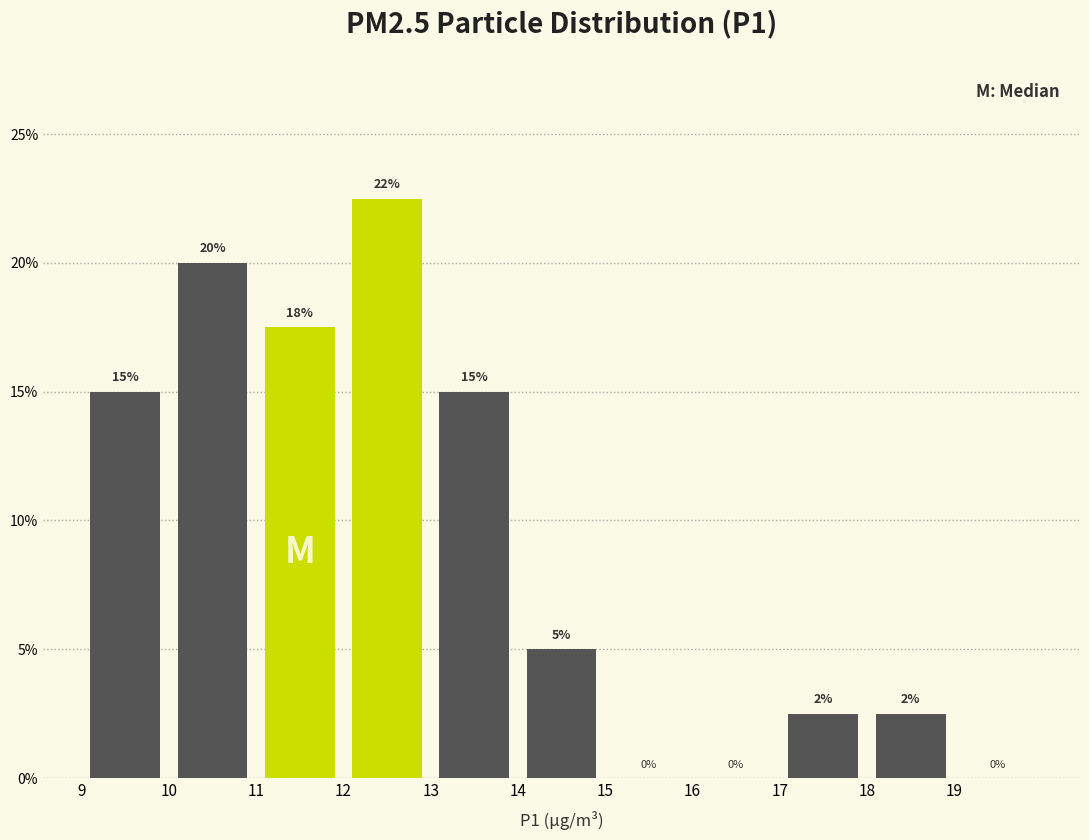

Over which range of the x-axis is the bar tallest?

12 to 13